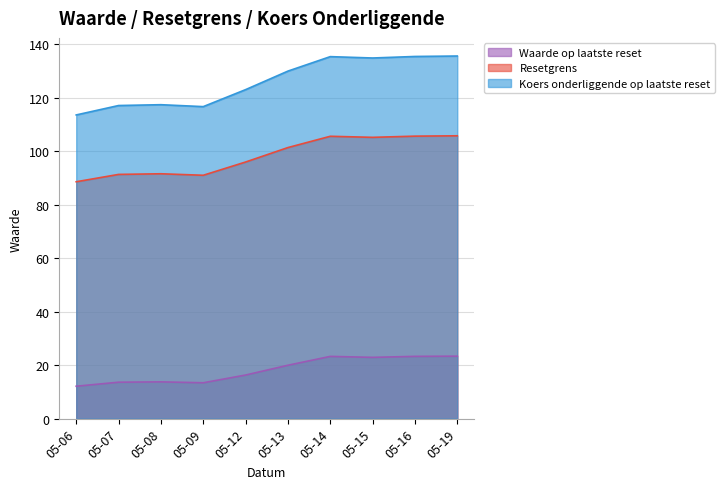

Is the value of Koers onderliggende op laatste reset at 05-12 greater than the value of Resetgrens at 05-16?

Yes